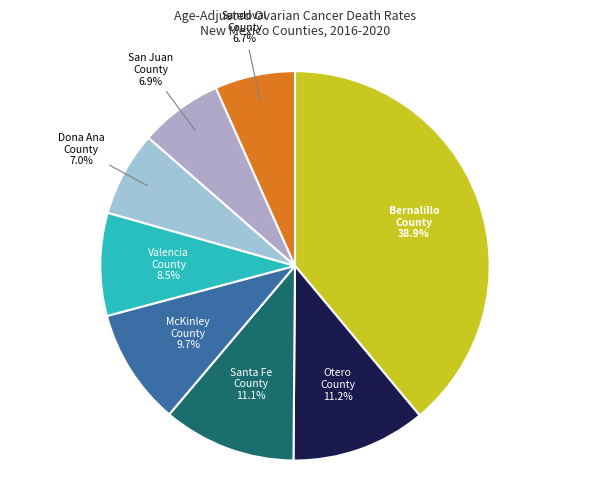

To the nearest percent, what percentage of the pie is Bernalillo County?

39%